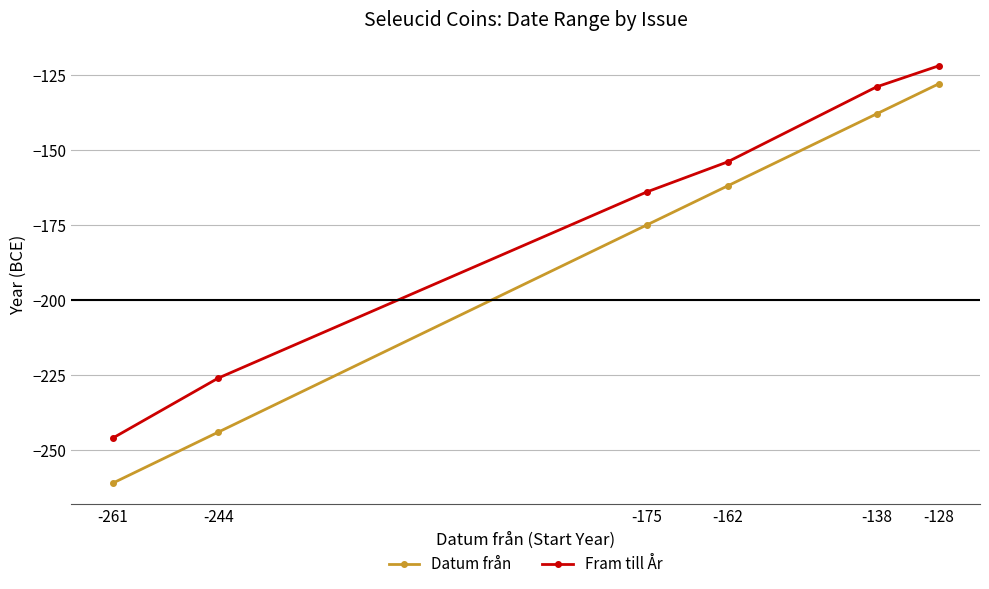

The value of Datum från at -162 is -251. True or false?

False